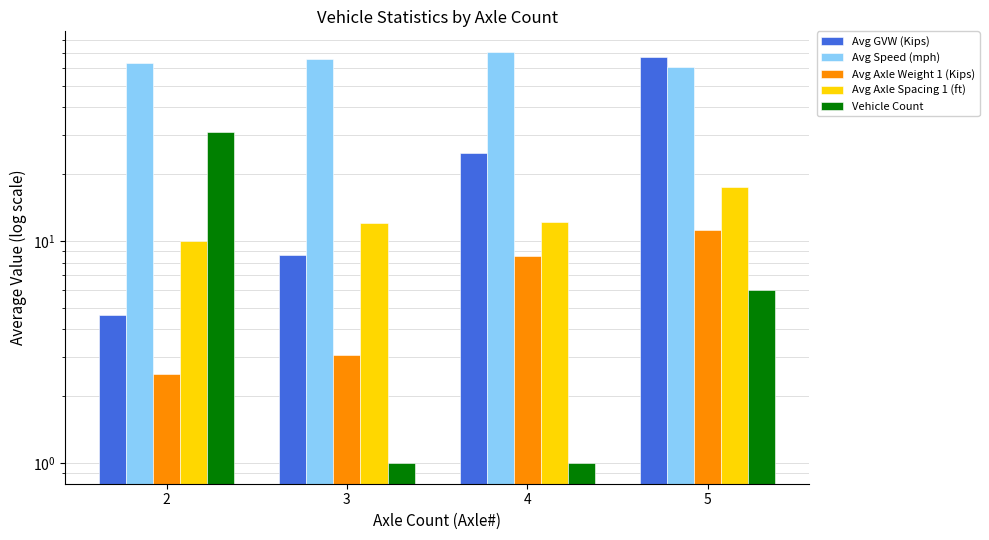

Between 5 and 2, which is larger?

5